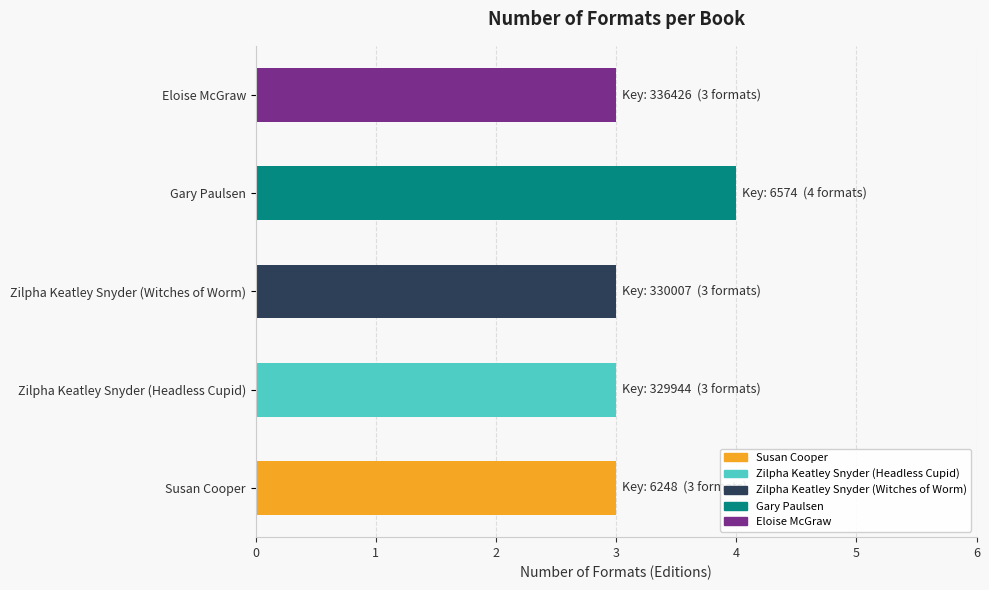

What value does the data have at Zilpha Keatley Snyder (Headless Cupid)?

3